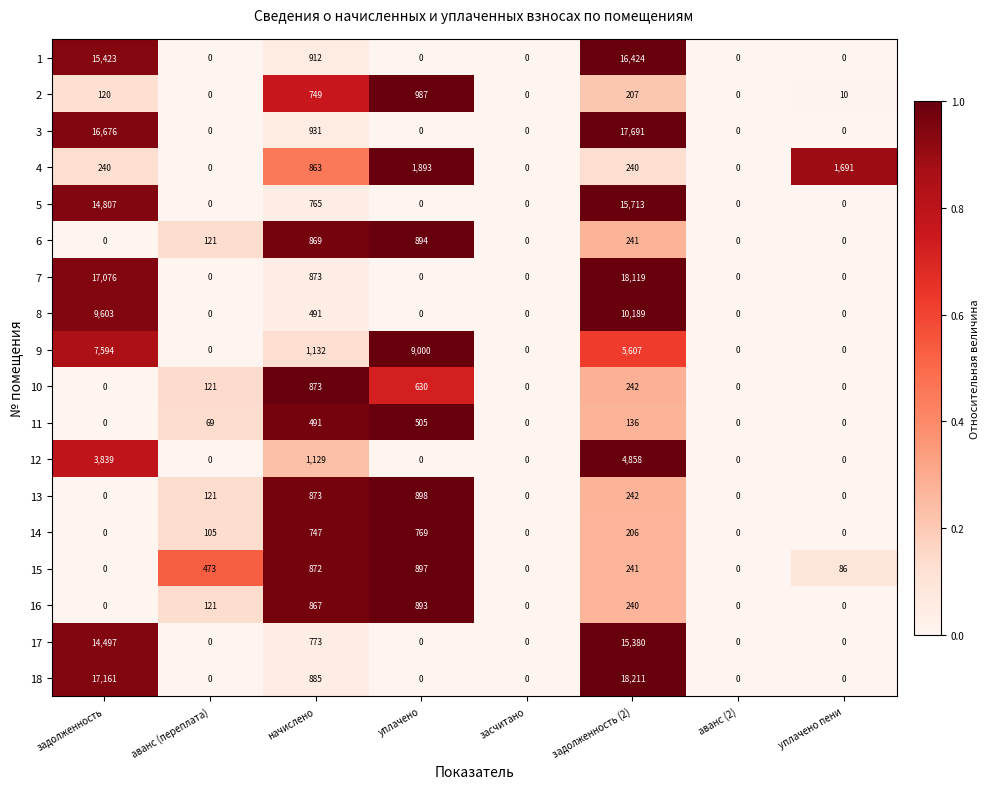

At which label is 2 closest to 493?

начислено